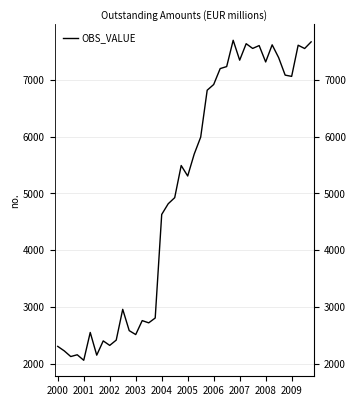

What is the sum of all values?

201238.9